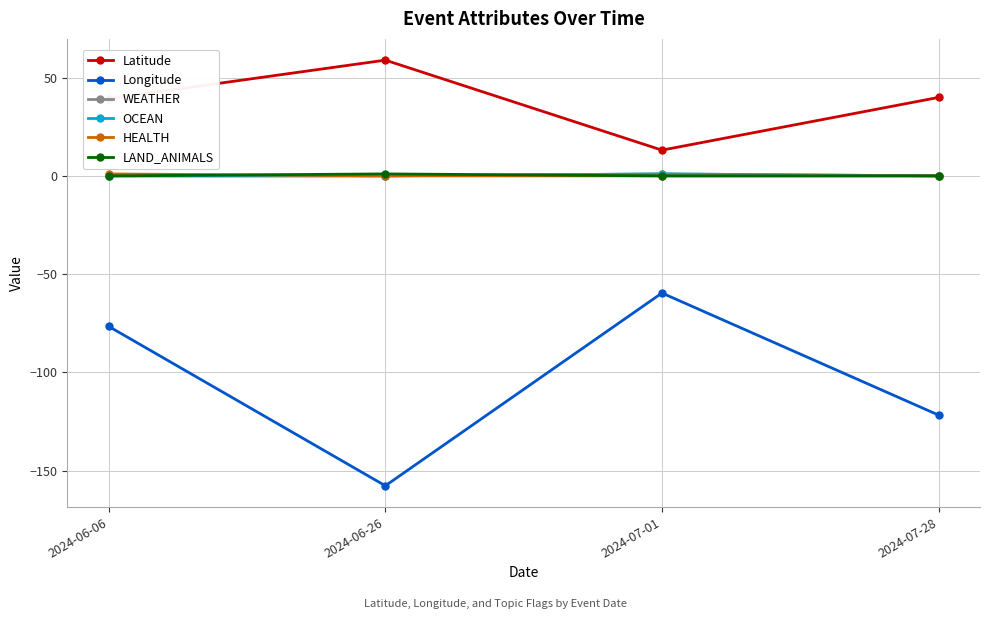

List the labels in order of OCEAN value, largest first.

2024-07-01, 2024-06-06, 2024-06-26, 2024-07-28